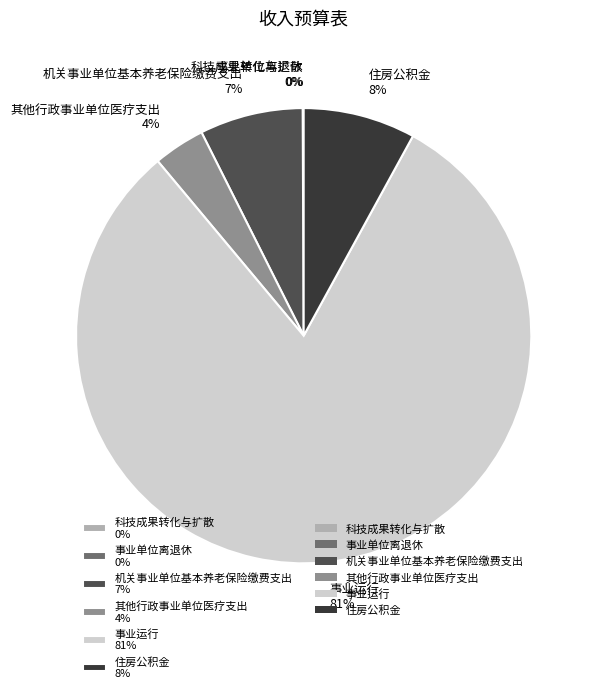

Is the sum of 其他行政事业单位医疗支出 4% and 住房公积金 8% greater than half?

No